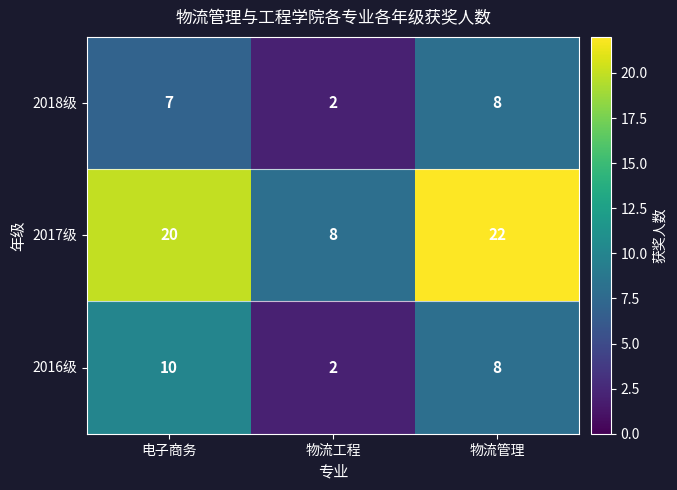

True or false: 2018级 has a value of 8 at 物流管理.

True